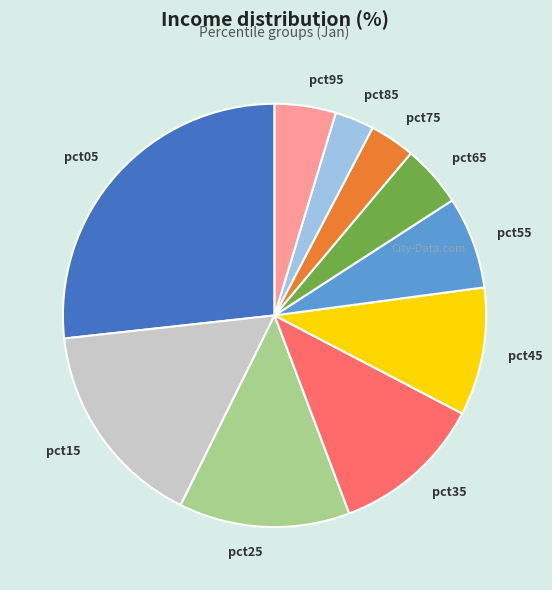

Do pct35 and pct55 together represent more than half of the pie?

No